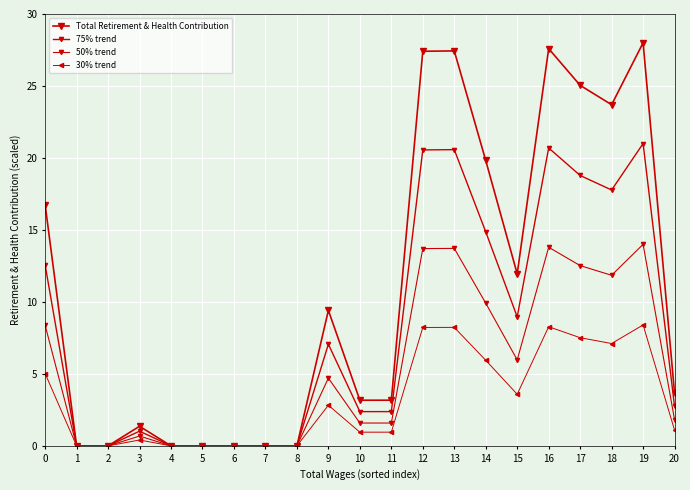

Does the chart have visible grid lines?

Yes